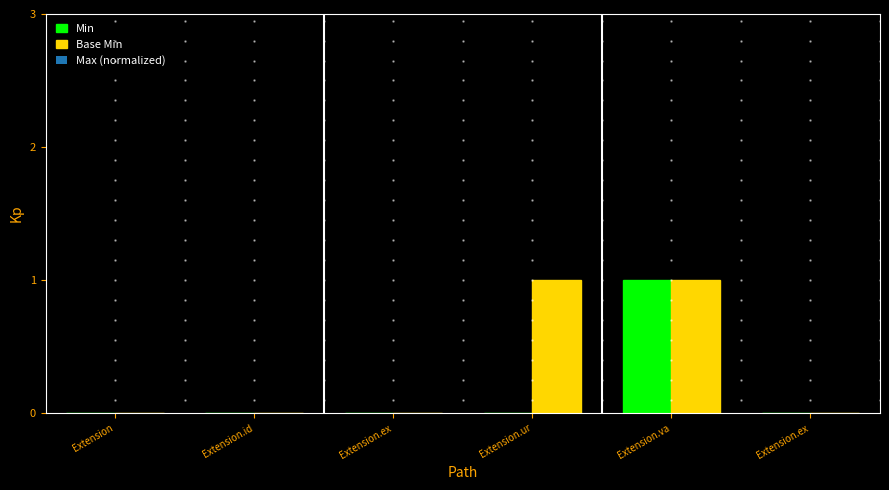

Does the chart contain stacked bars?

No